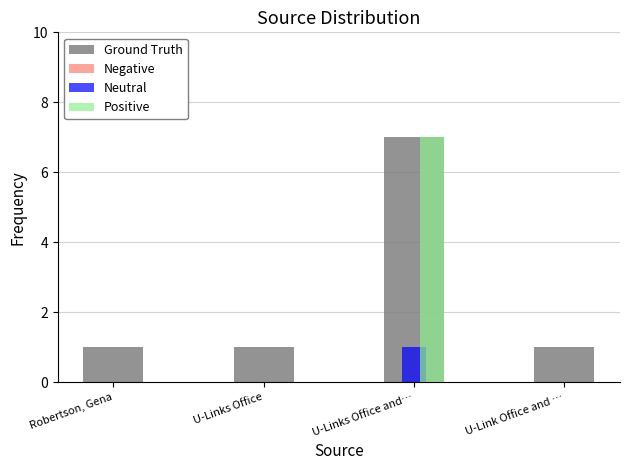

Which category has the highest value in the Positive series?

U-Links Office and…